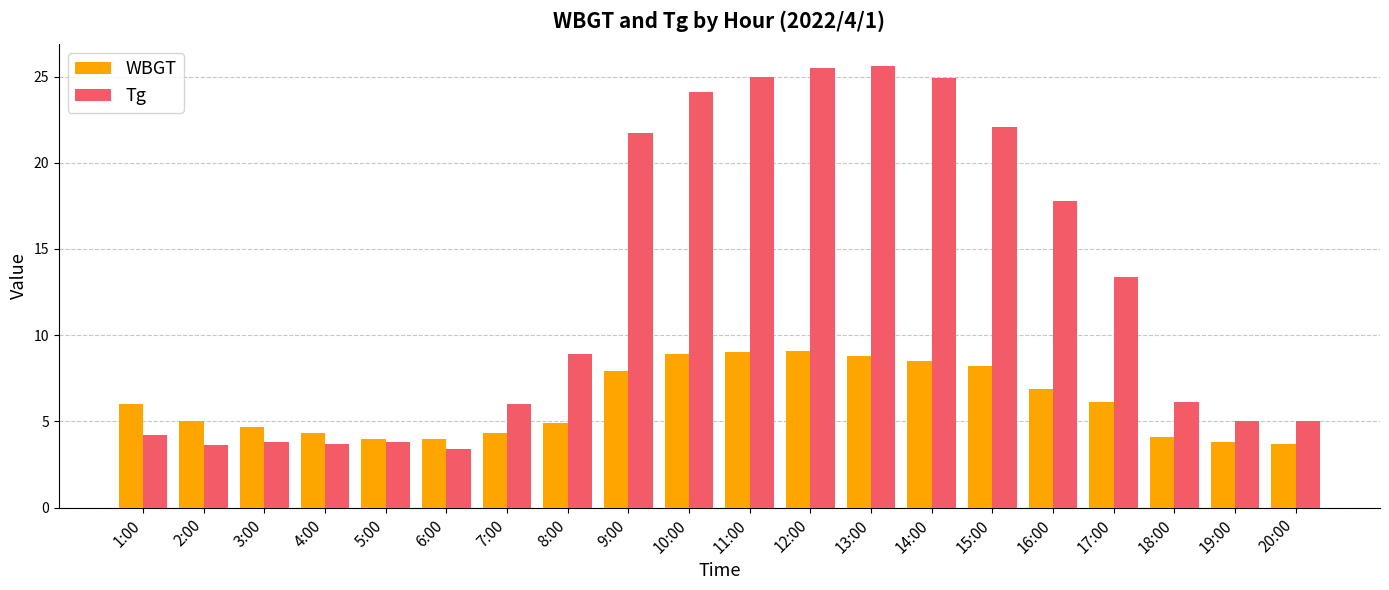

What is the value of the Tg bar at the 8th from the left?

8.9